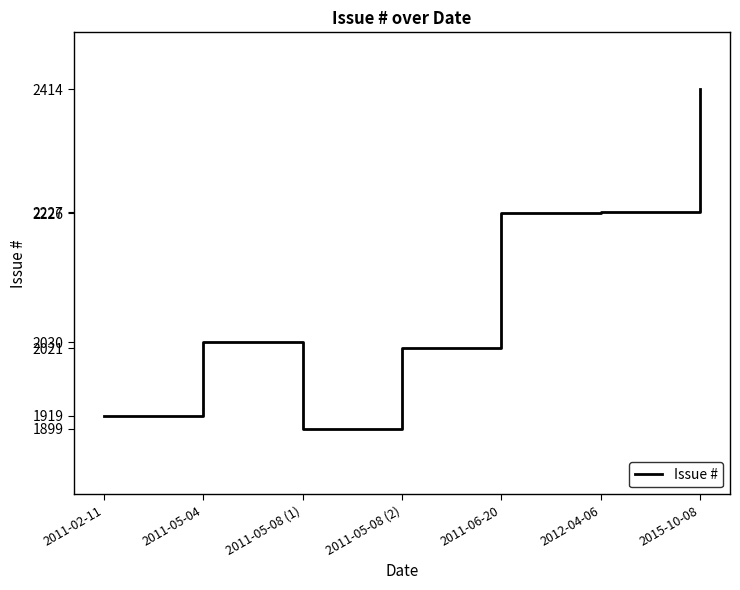

Between 2011-05-08 (2) and 2011-06-20, which is larger?

2011-06-20